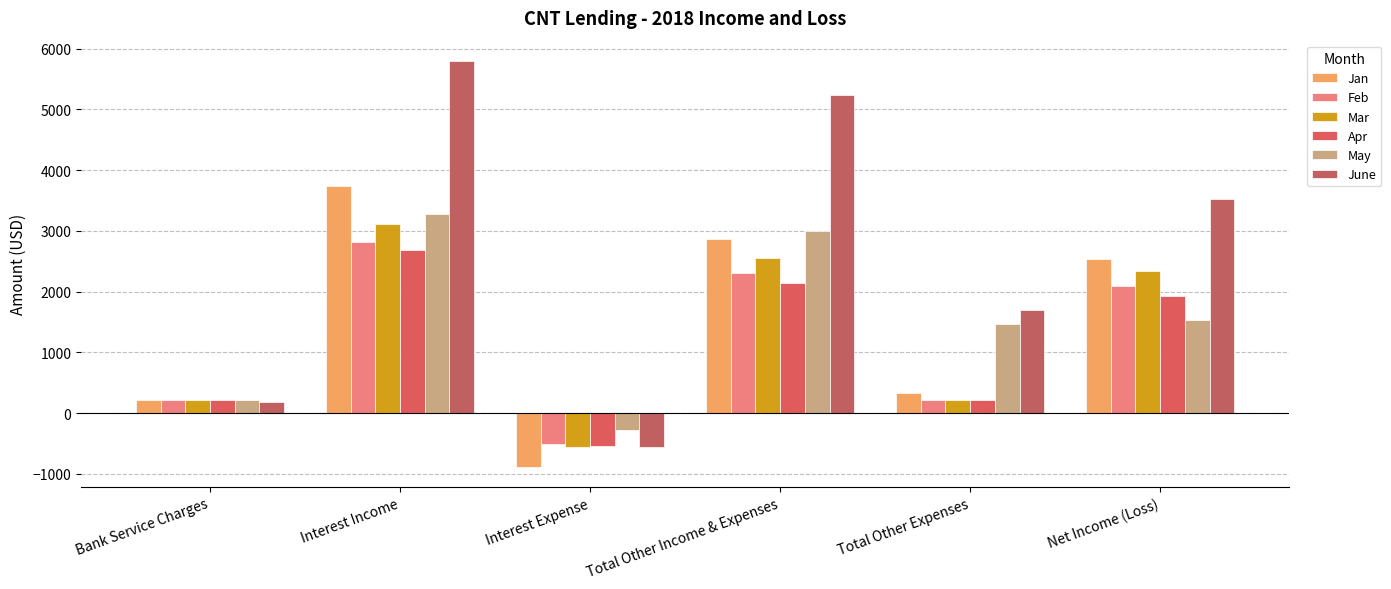

What is the difference between the Apr values at Interest Expense and Interest Income?

3229.8